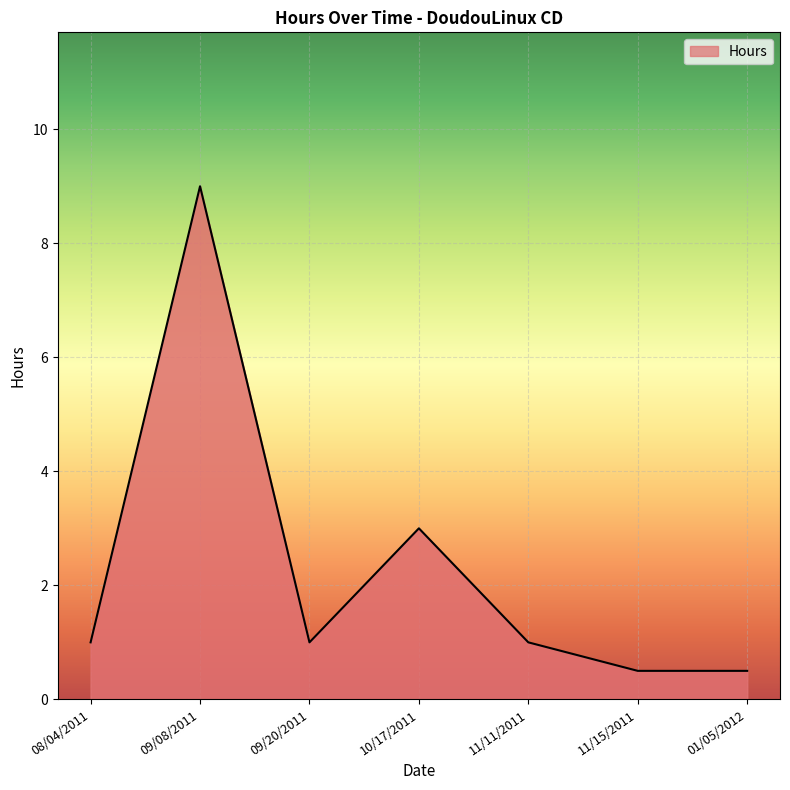

At which label is the value closest to 4?

10/17/2011